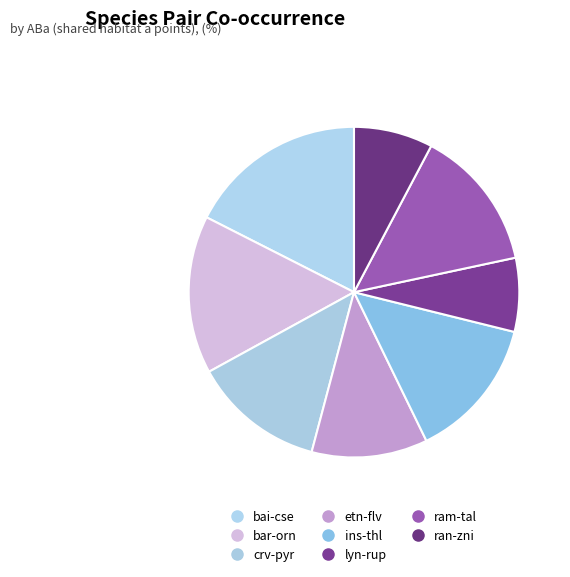

Count the number of slices in the pie.

8